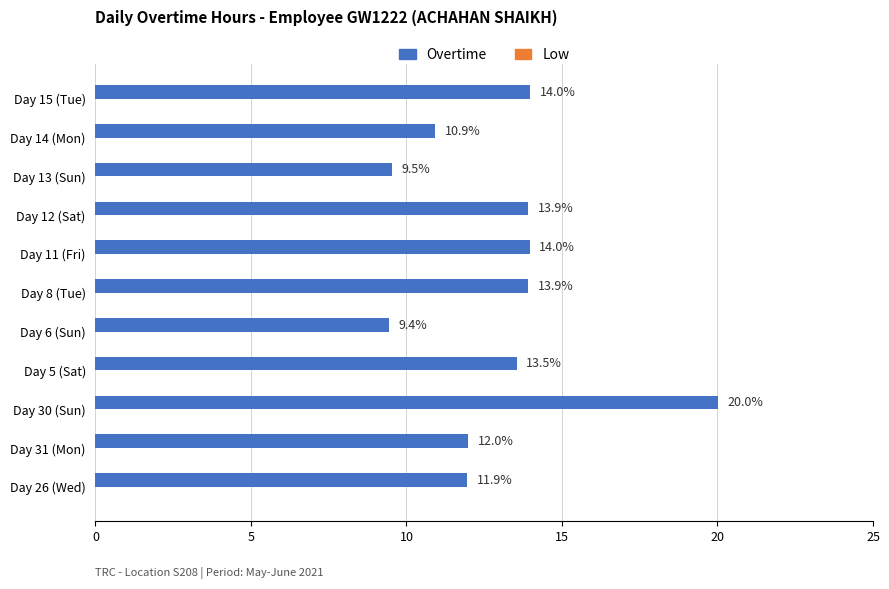

The chart shows a value of 6.5 at Day 30 (Sun). True or false?

False